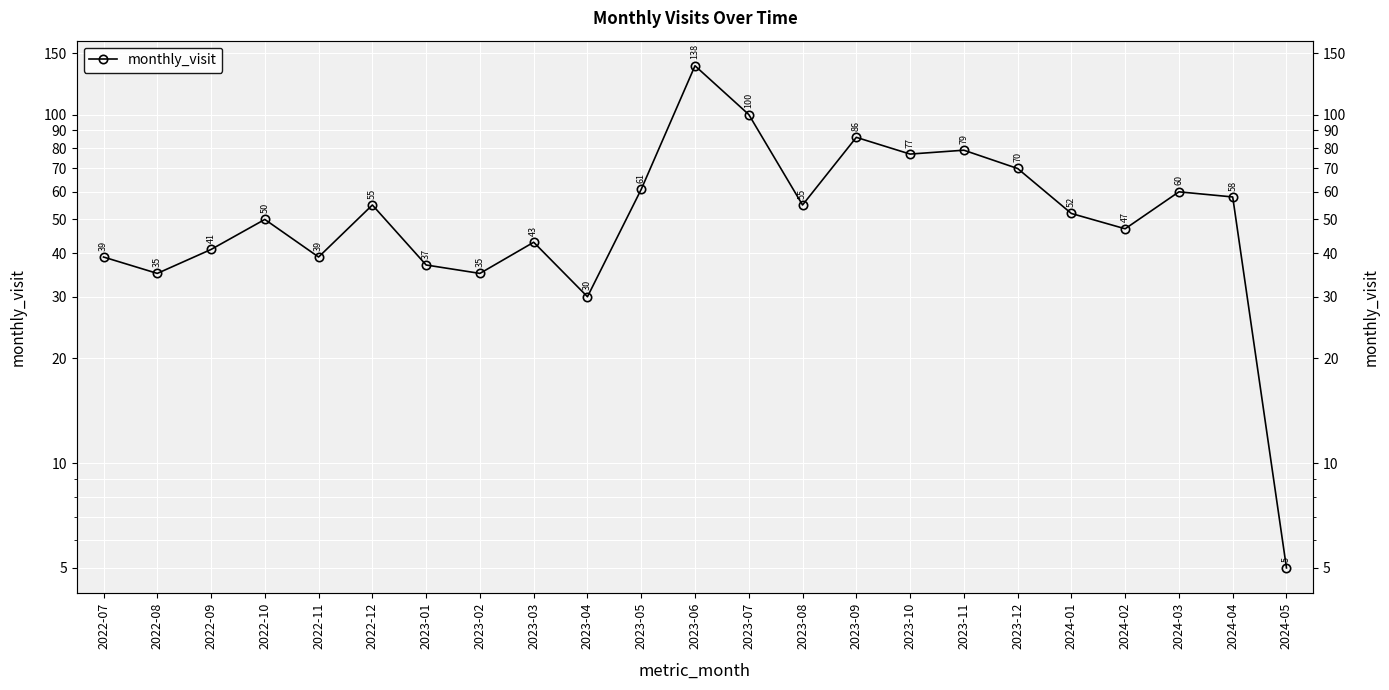

Read the value at 2023-06, to the nearest 50.

150